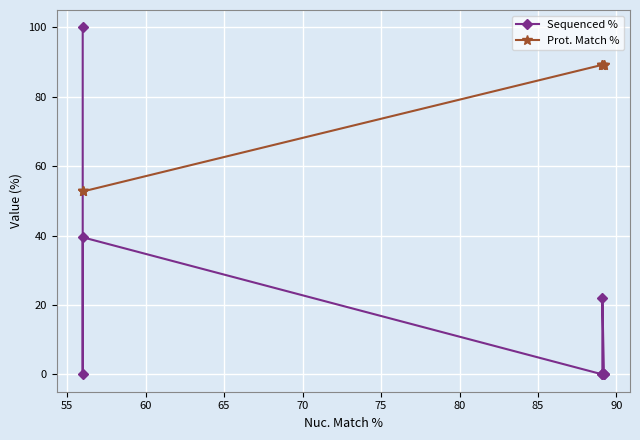

Is this an area chart (filled region under the line)?

No